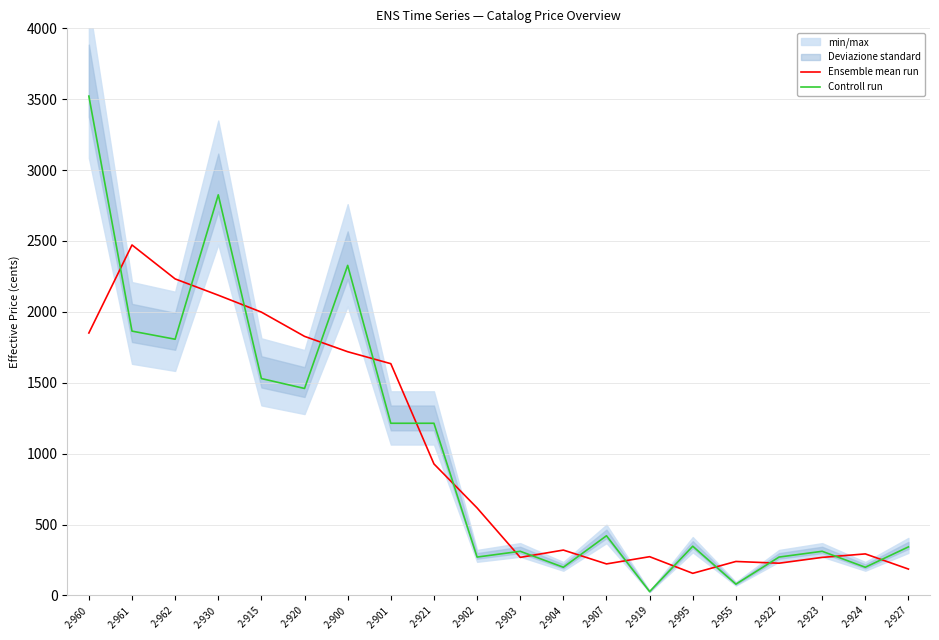

At 2-903, list the series in order from smallest to largest.

Ensemble mean run, Controll run